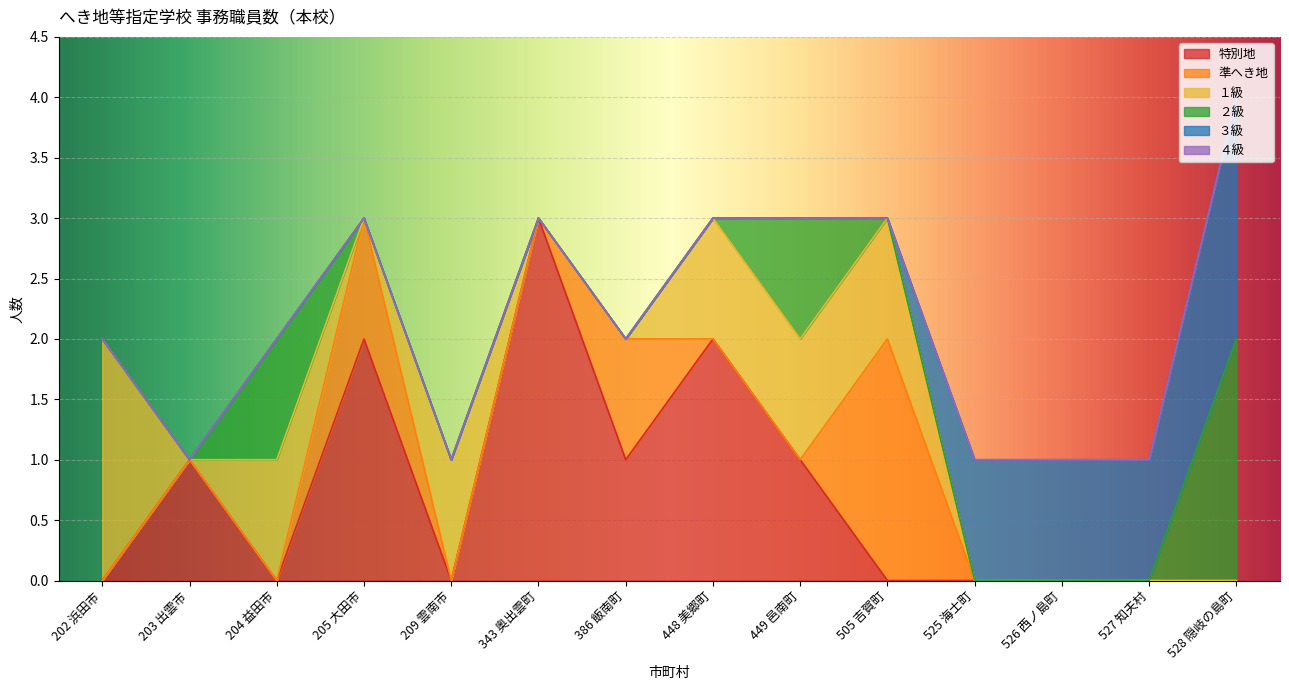

What is the label of the 10th point from the left?

505 吉賀町